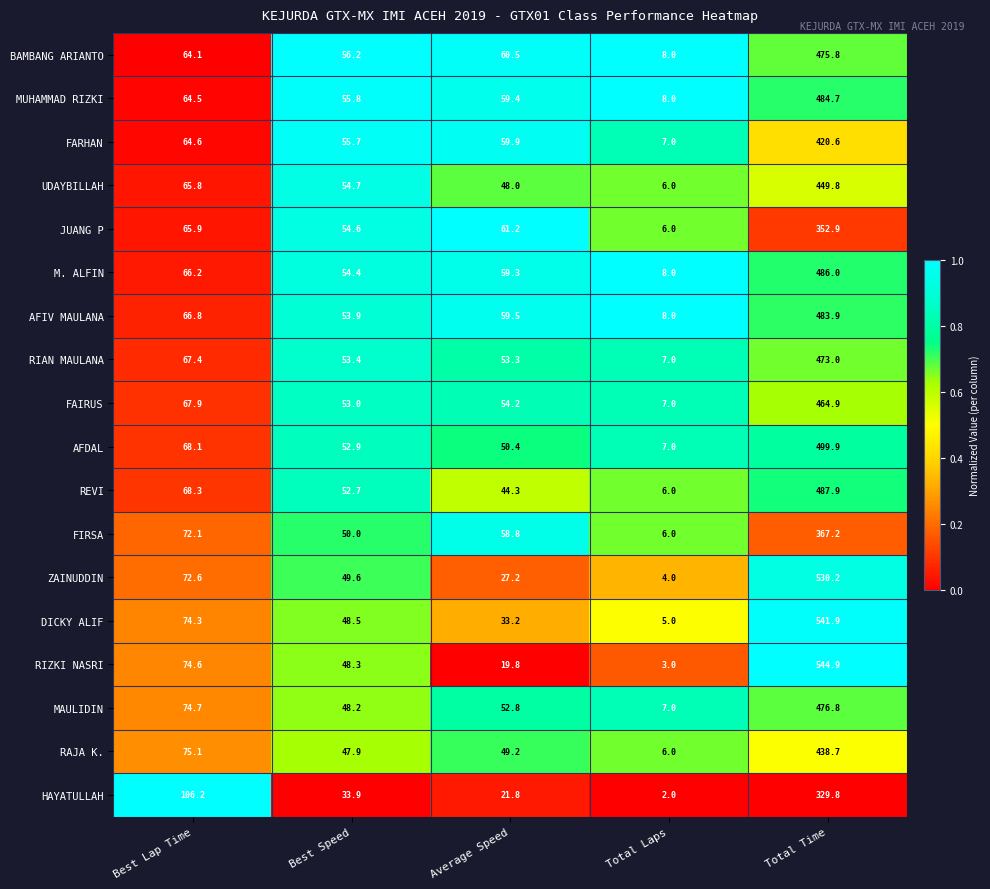

Rank the series at Total Time from highest to lowest value.

RIZKI NASRI, DICKY ALIF, ZAINUDDIN, AFDAL, REVI, M. ALFIN, MUHAMMAD RIZKI, AFIV MAULANA, MAULIDIN, BAMBANG ARIANTO, RIAN MAULANA, FAIRUS, UDAYBILLAH, RAJA K., FARHAN, FIRSA, JUANG P, HAYATULLAH